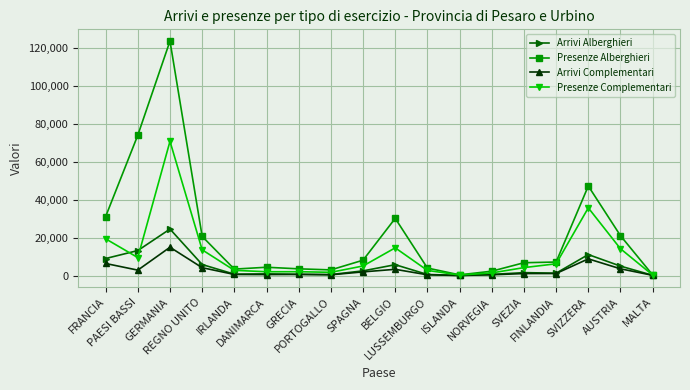

What is the sum of the Arrivi Complementari values at DANIMARCA and GRECIA?

1202